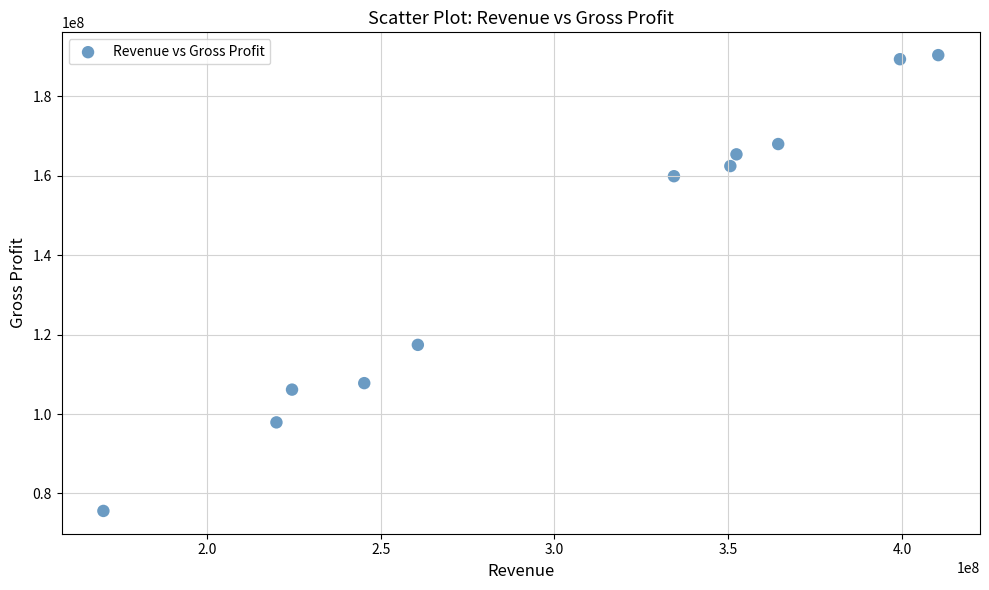

What is the range of Y values (max minus min)?

114794000